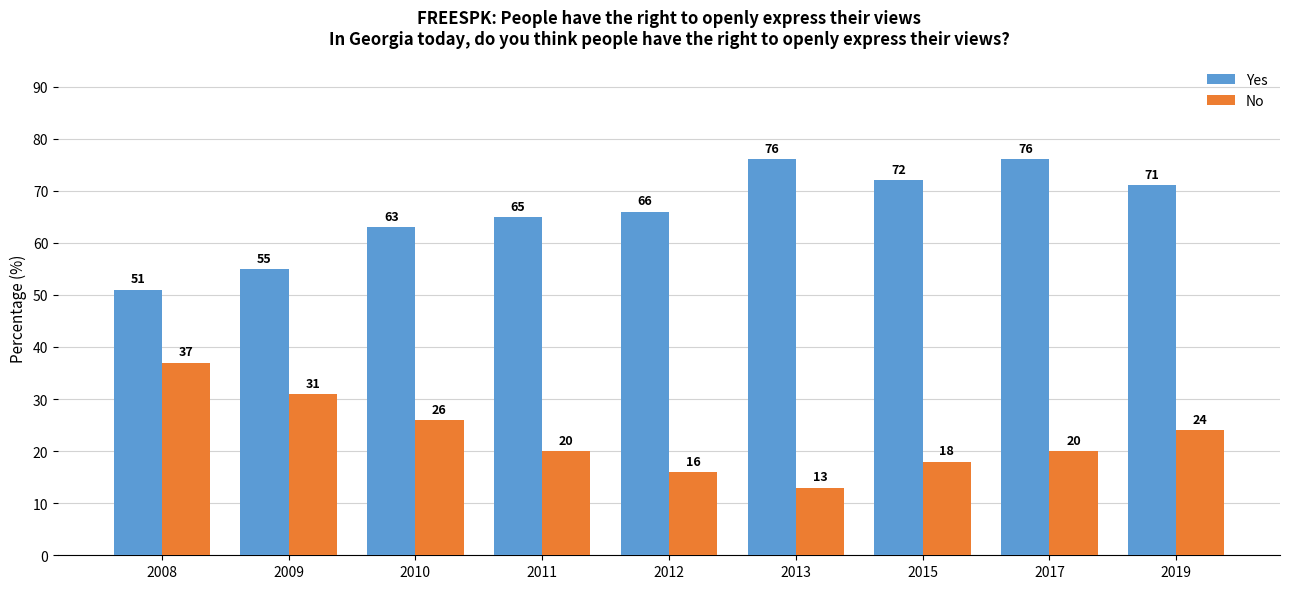

What value does the No series have at 2009?

31